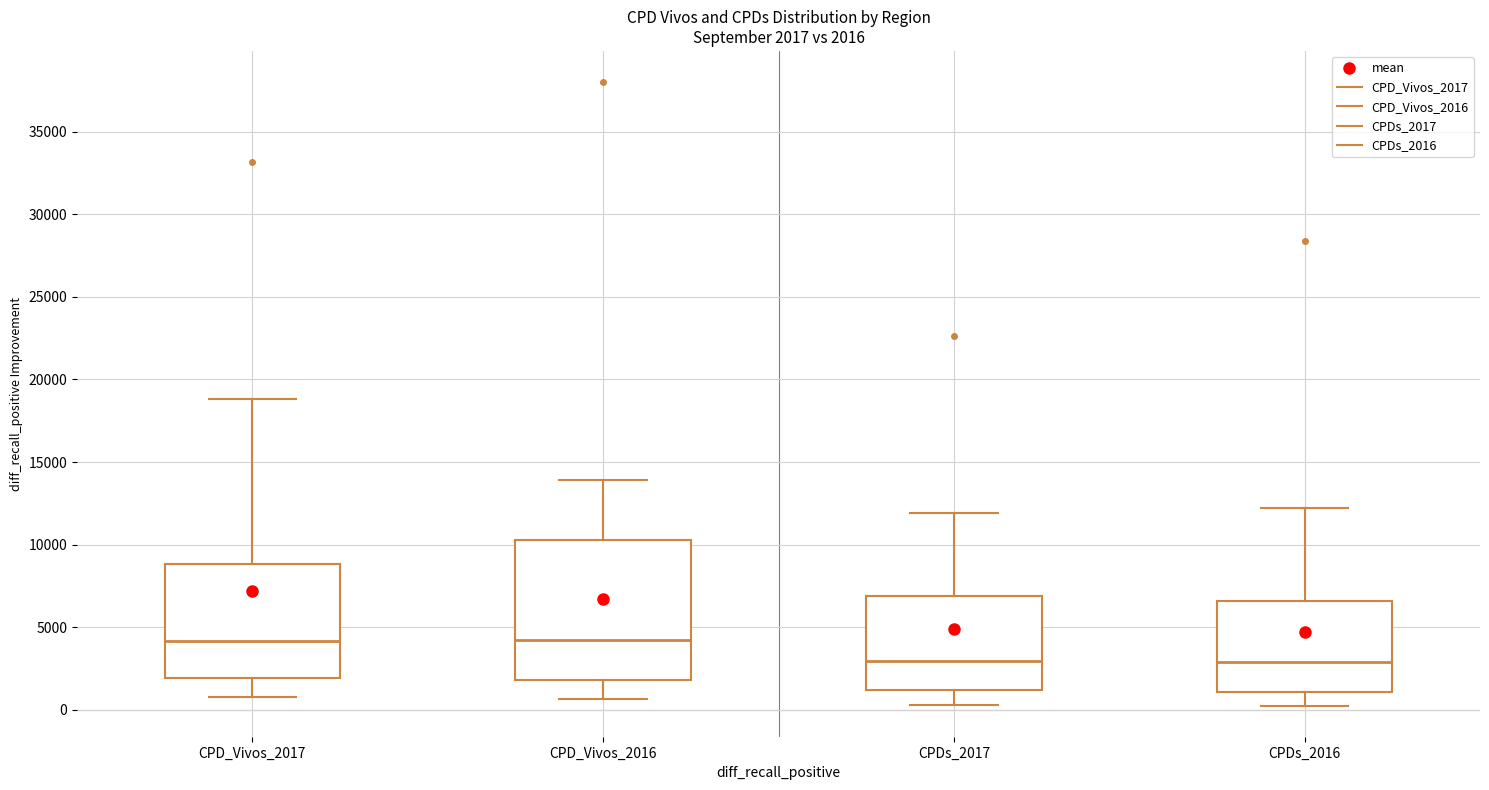

Comparing the boxes themselves (not the whiskers), which one is the tallest?

CPD_Vivos_2016